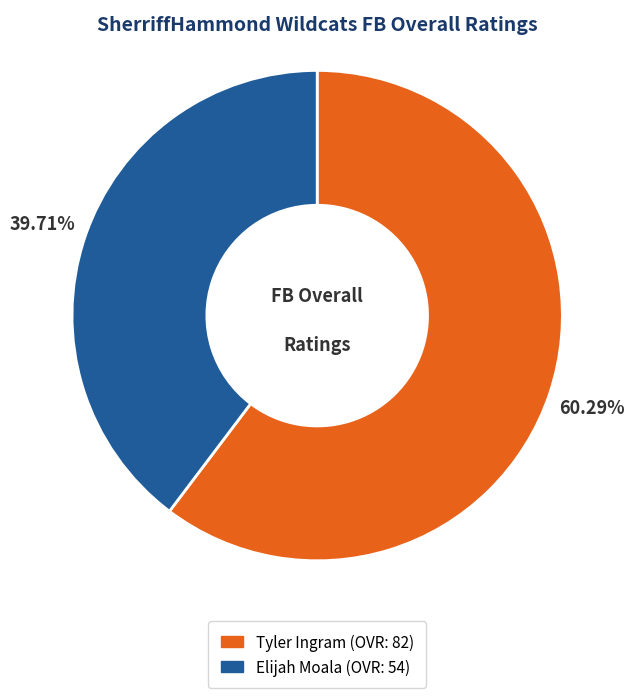

Which category accounts for the majority?

Tyler Ingram